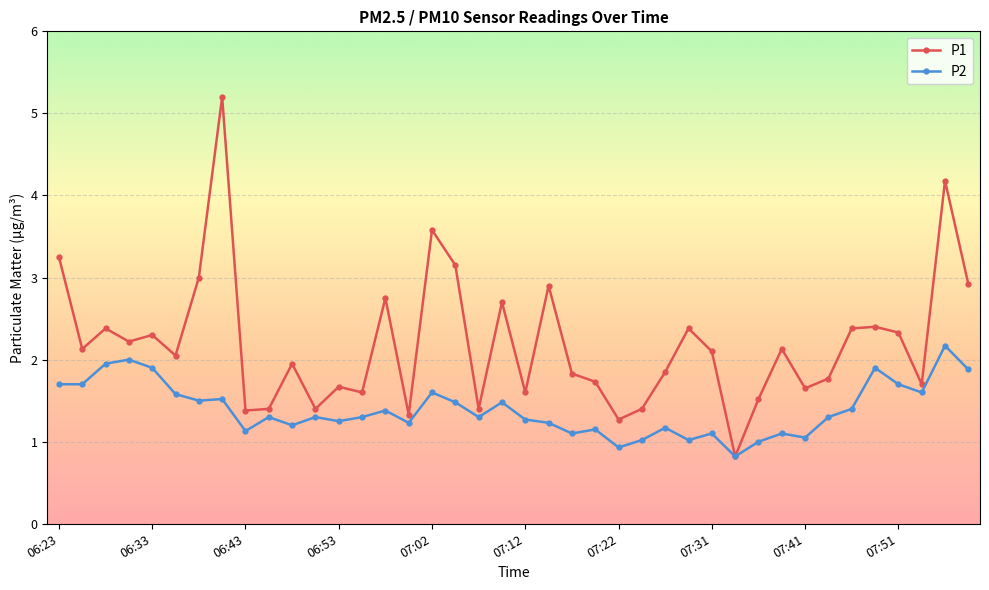

Rank the series by their average value, from highest to lowest.

P1, P2